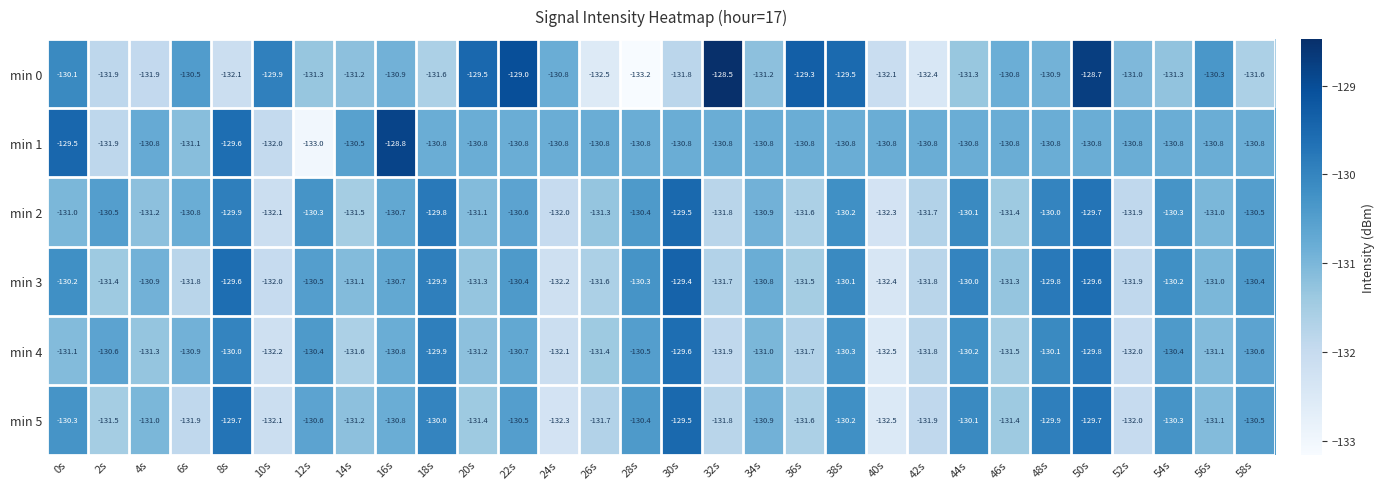

What is the difference between the highest and lowest values at 36s?

2.4